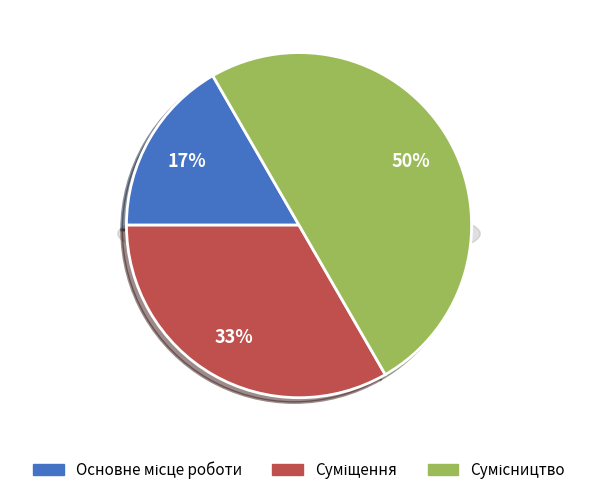

What is the largest slice in the pie chart?

Сумісництво